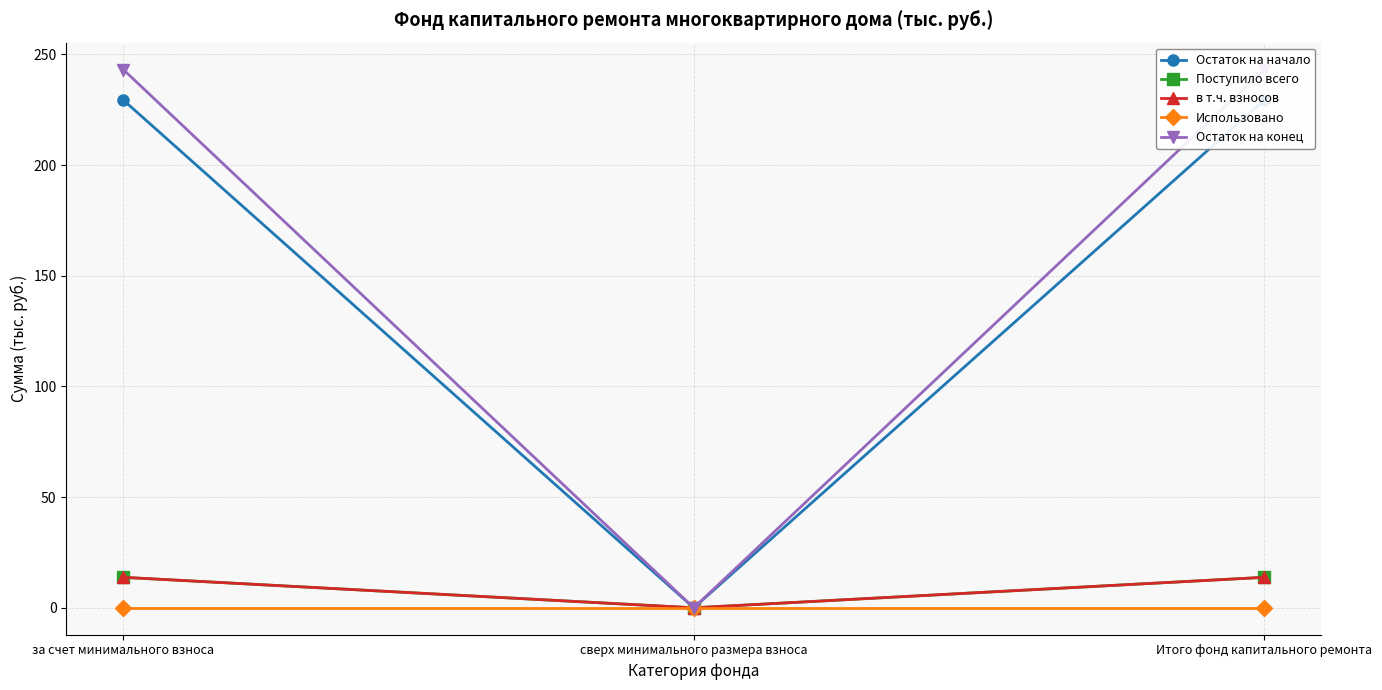

List the labels in order of Остаток на начало value, smallest first.

сверх минимального размера взноса, за счет минимального взноса, Итого фонд капитального ремонта